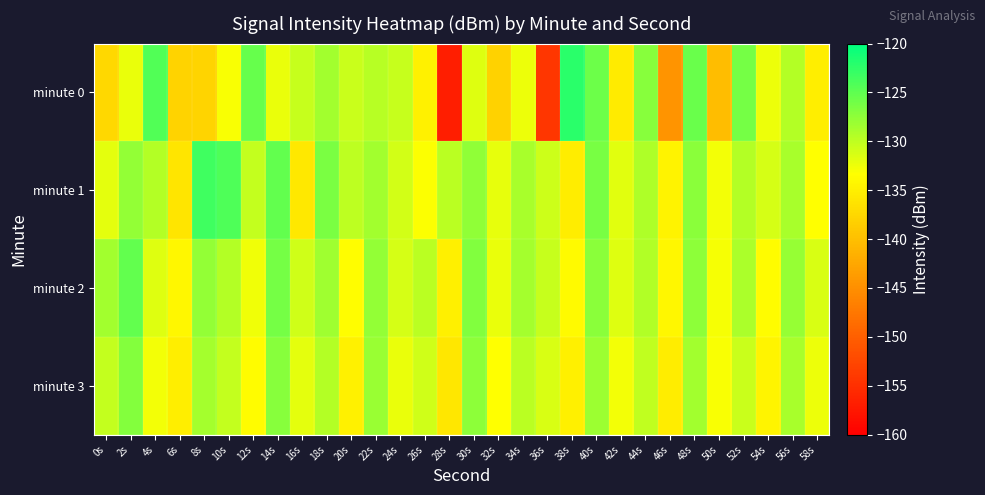

Rank the series by their maximum value, from lowest to highest.

minute 3, minute 2, minute 1, minute 0